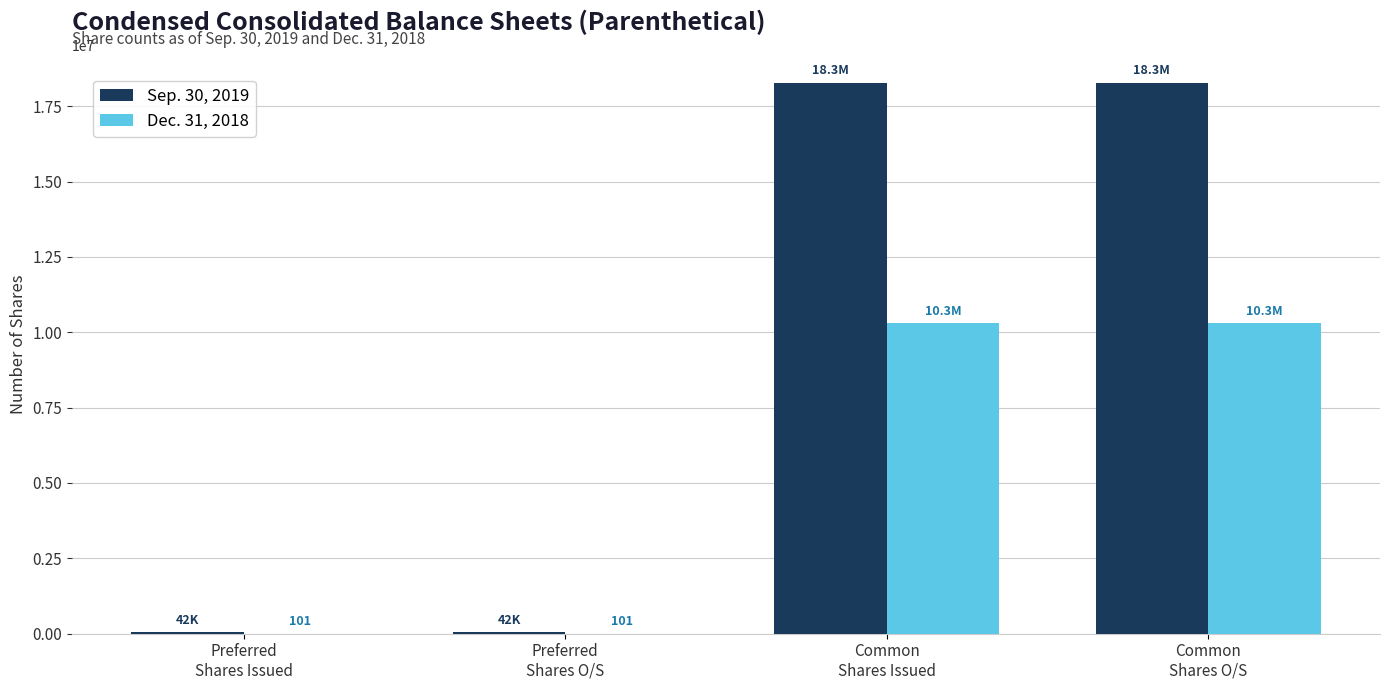

Which series has the largest total across all categories?

Sep. 30, 2019